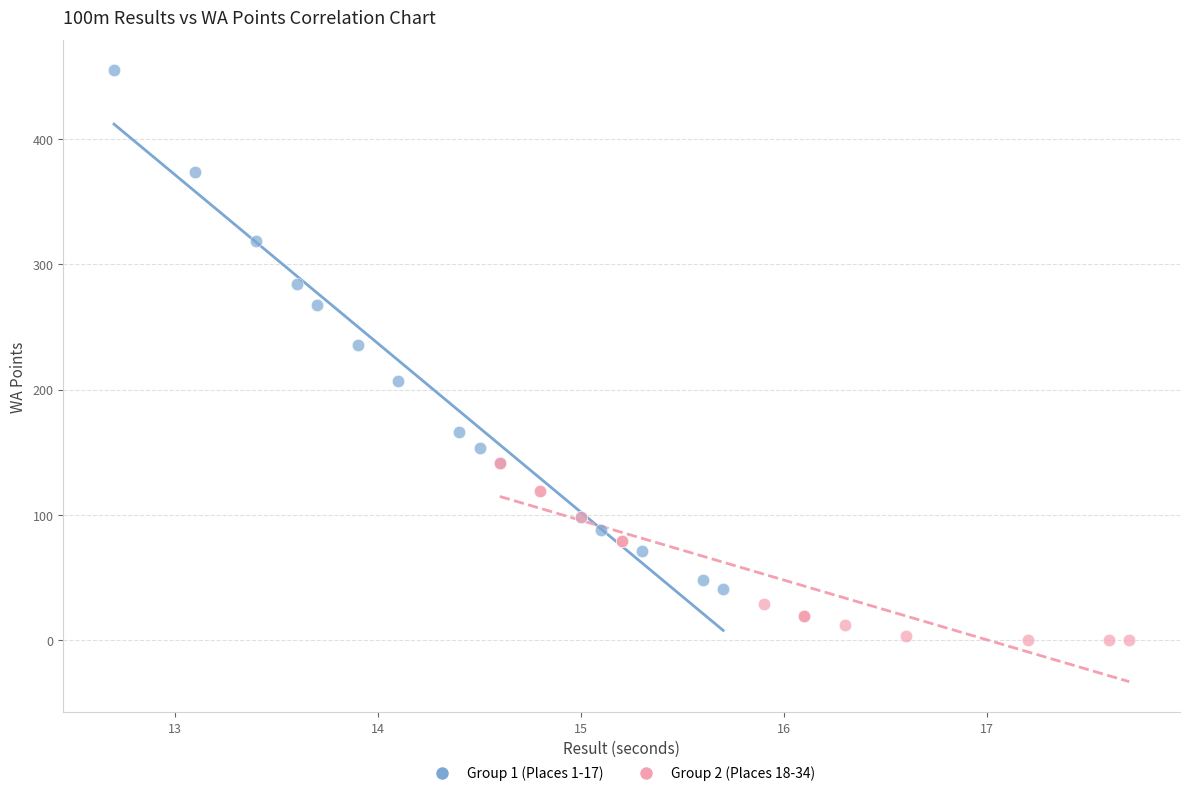

Which series contains the lowest Y value?

Group 2 (Places 18-34)